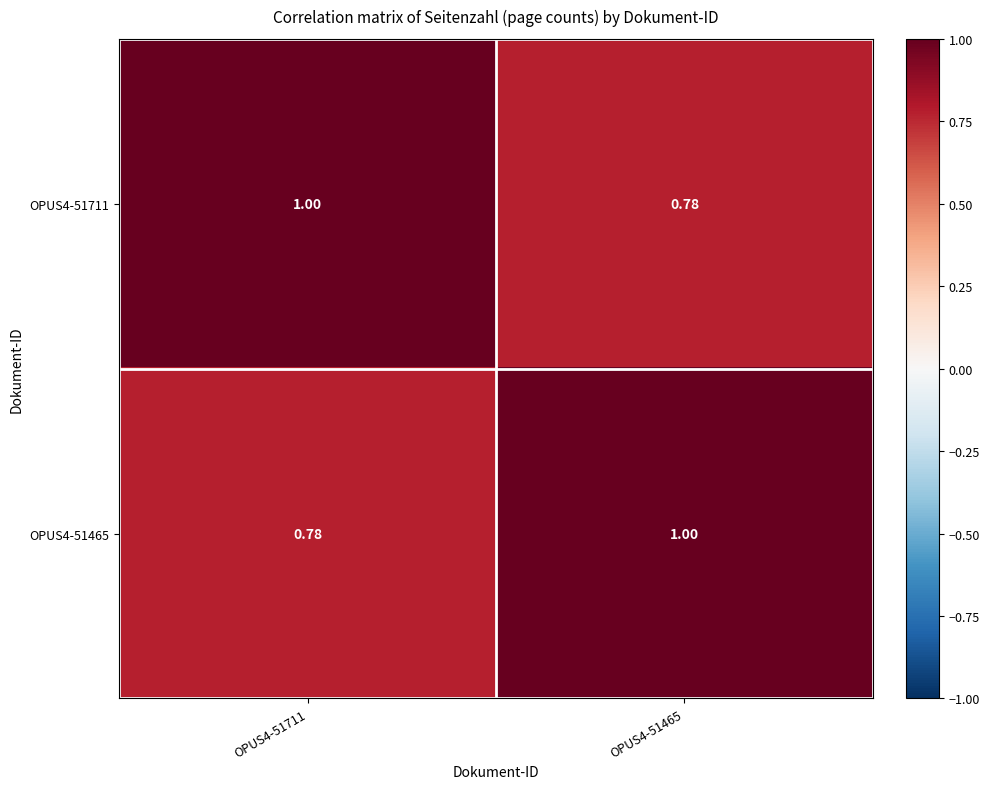

Is the value of OPUS4-51711 at OPUS4-51711 greater than the value of OPUS4-51465 at OPUS4-51711?

Yes